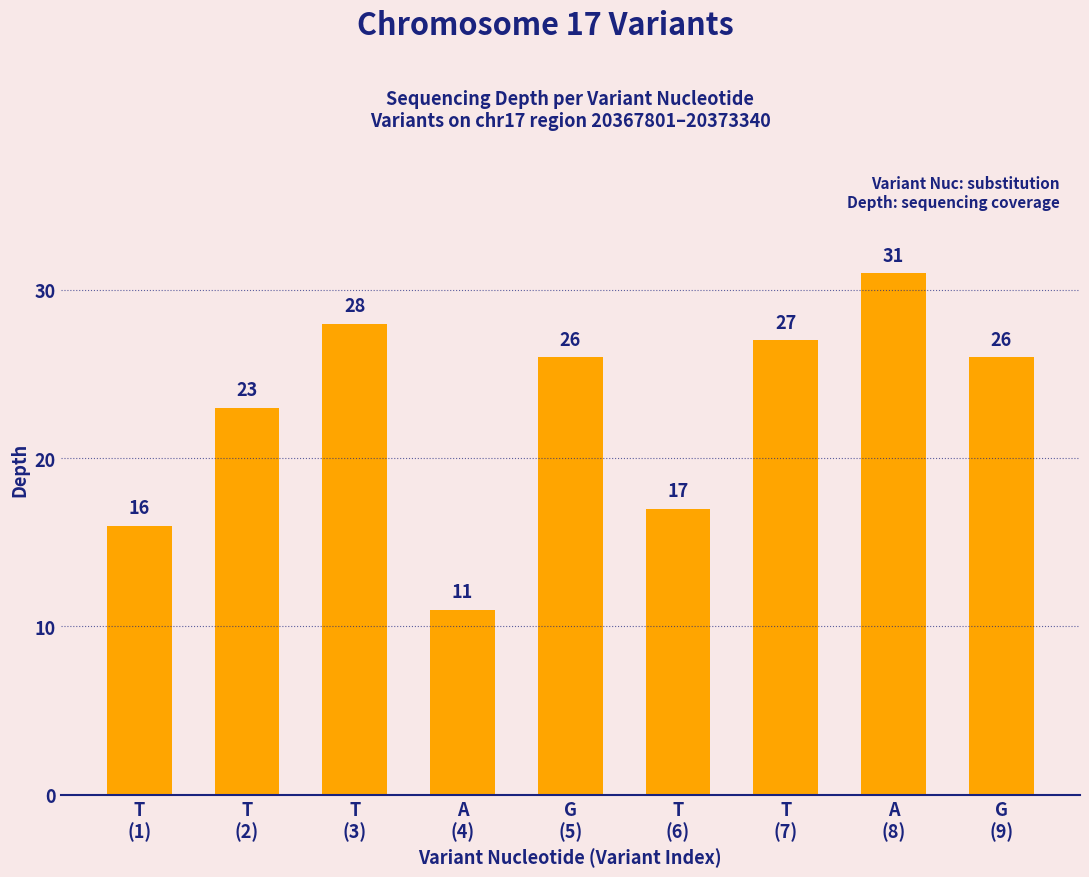

Reading left to right, transcribe all the data shown in this chart.

T
(1)=16	T
(2)=23	T
(3)=28	A
(4)=11	G
(5)=26	T
(6)=17	T
(7)=27	A
(8)=31	G
(9)=26